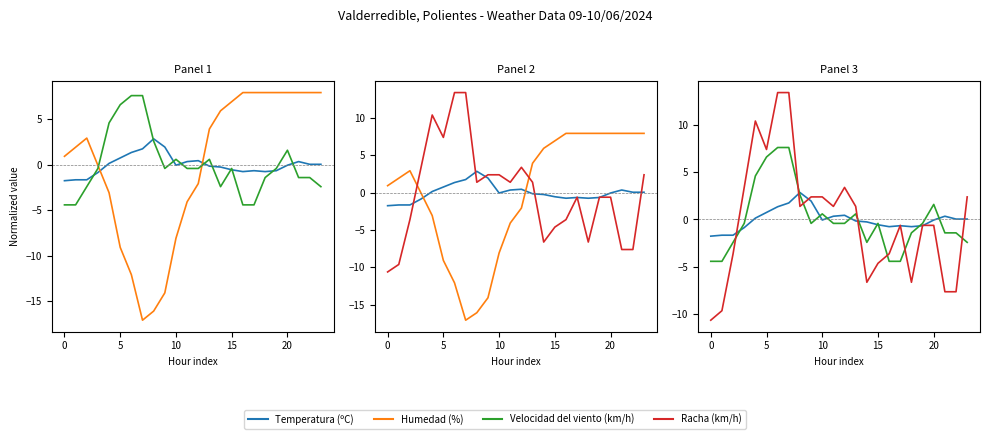

How many values in Humedad (%) are below zero?

10